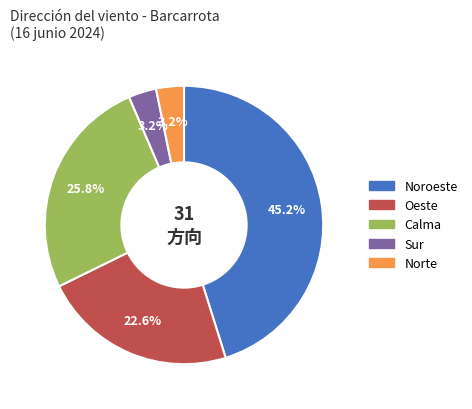

True or false: Oeste accounts for 23% of the total.

True